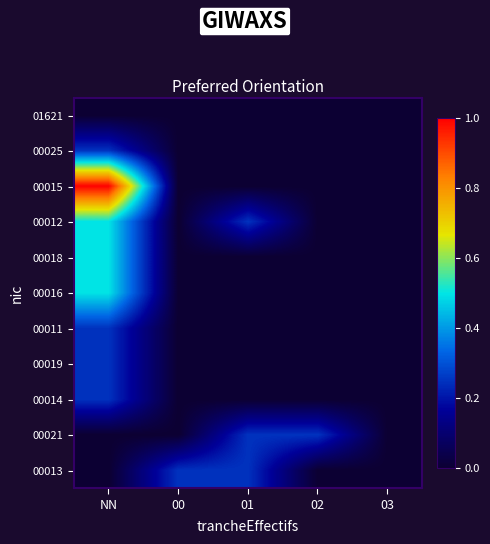

List the series in order of their peak value, lowest first.

01621, 00013, 00021, 00014, 00019, 00011, 00025, 00016, 00018, 00012, 00015